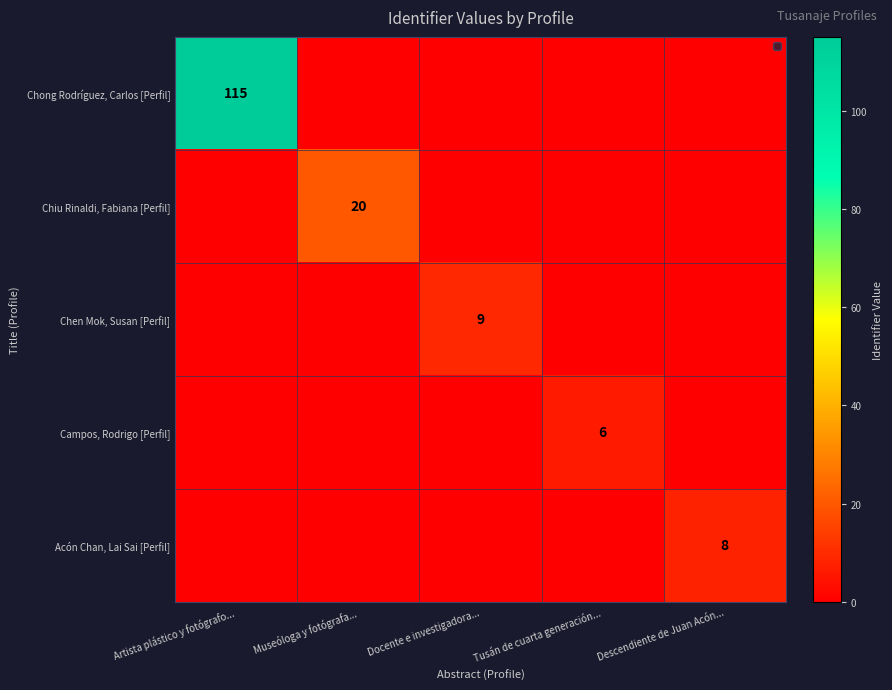

At which label is Chiu Rinaldi, Fabiana [Perfil] closest to 10?

Artista plástico y fotógrafo...